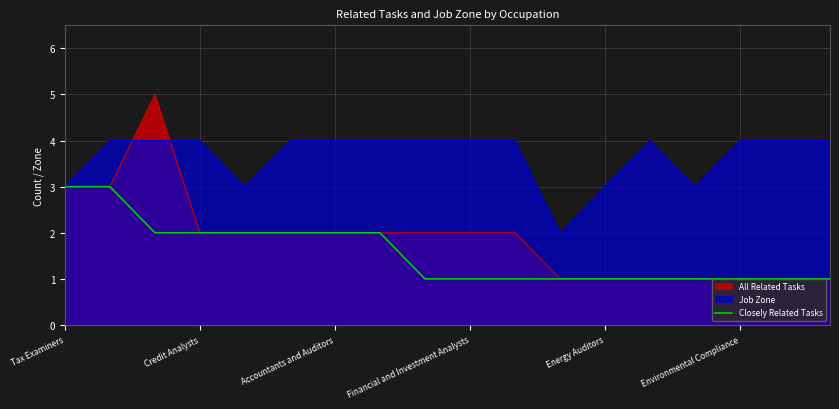

Which series has the widest spread of values?

All Related Tasks